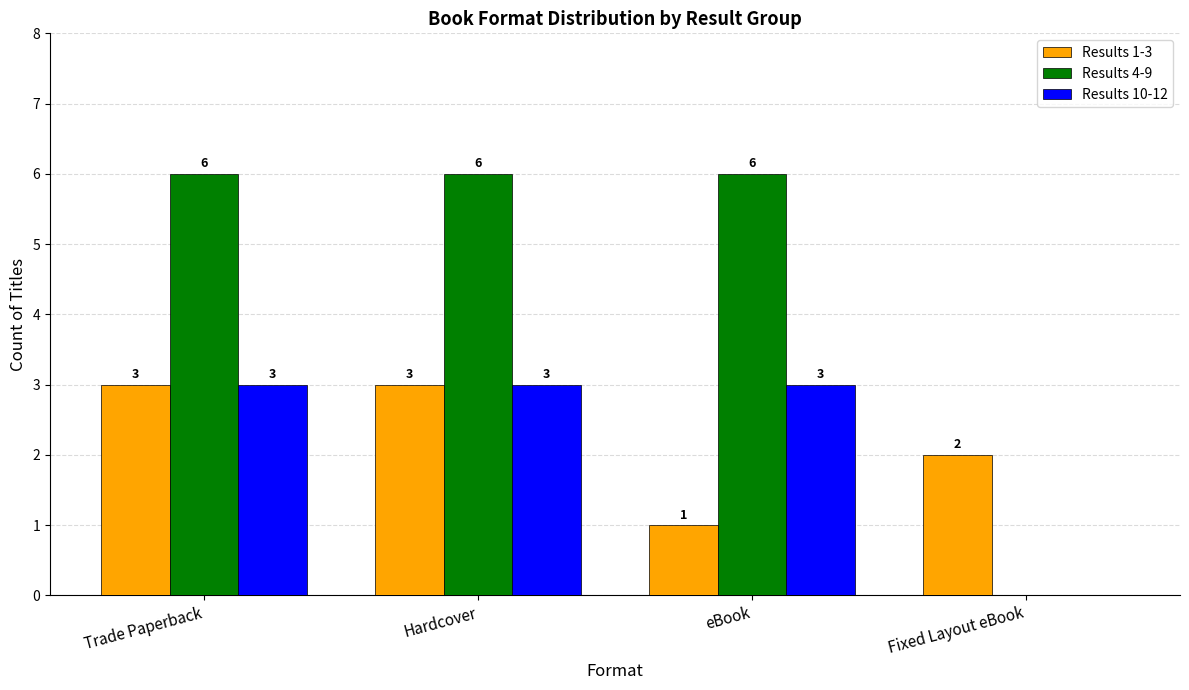

What is the sum of all Results 10-12 values?

9